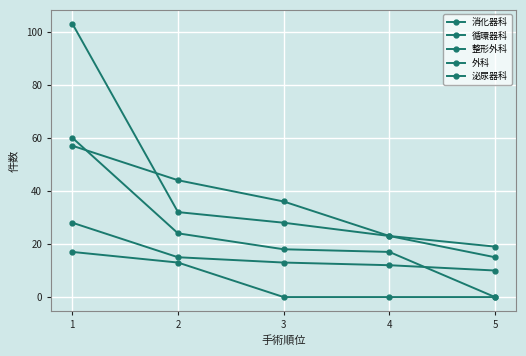

Does the chart have visible grid lines?

Yes